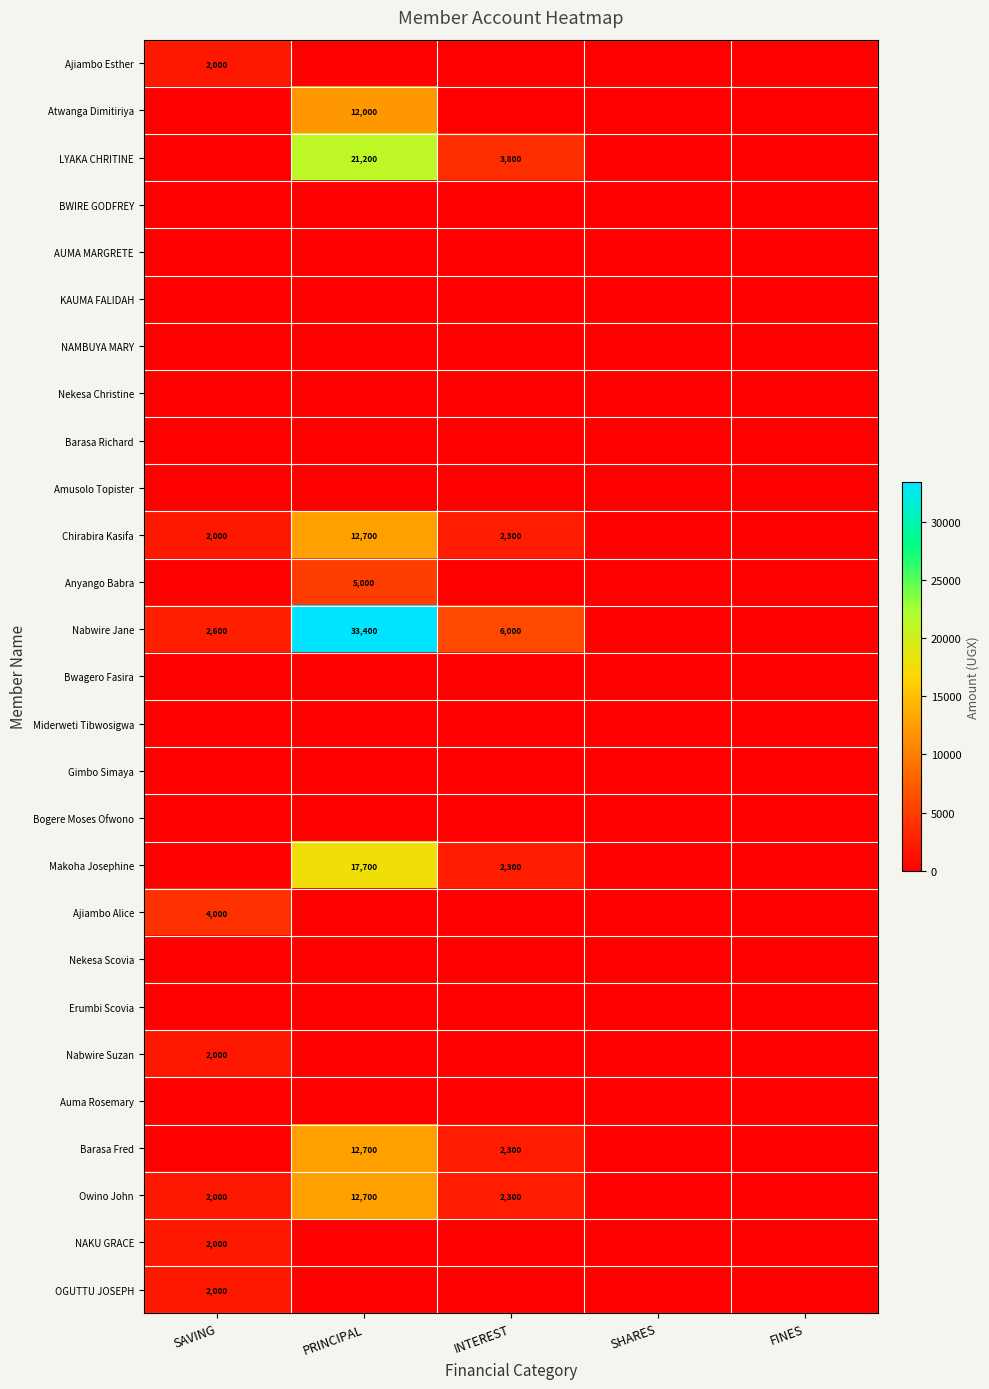

The value of Owino John at PRINCIPAL is 7562. True or false?

False